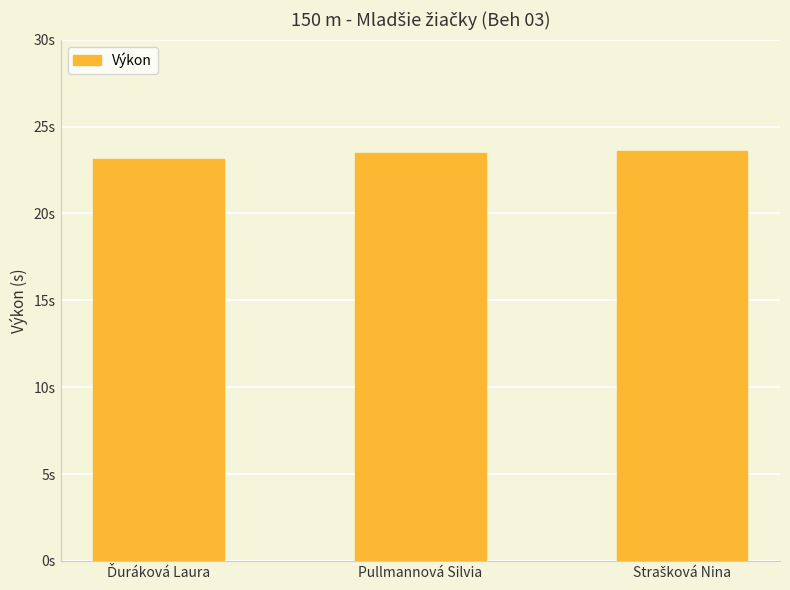

Does the chart contain any negative values?

No